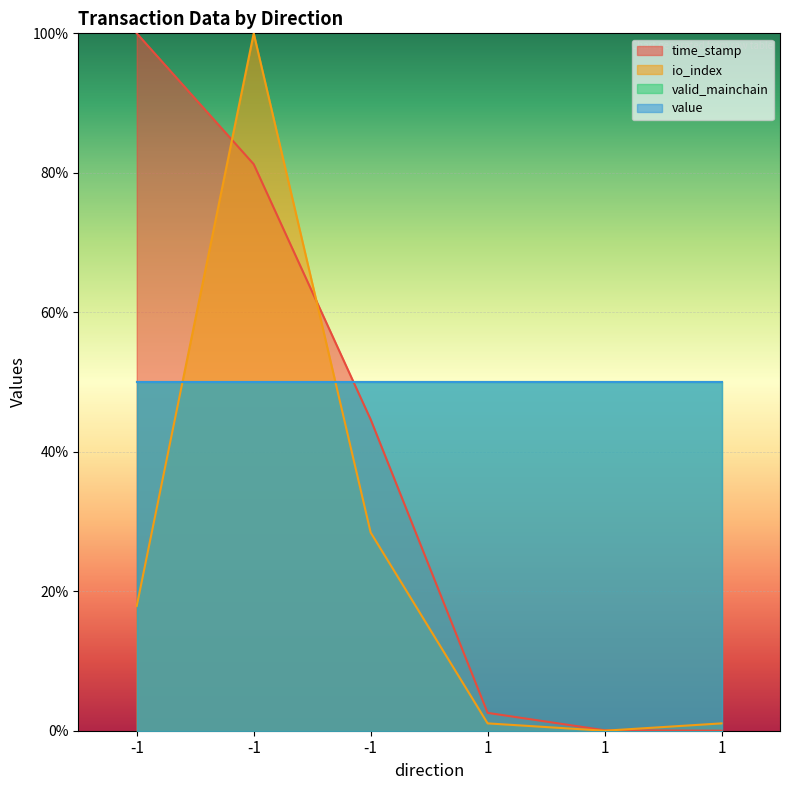

What is the sum of the time_stamp values at 1 and 1?

2.6